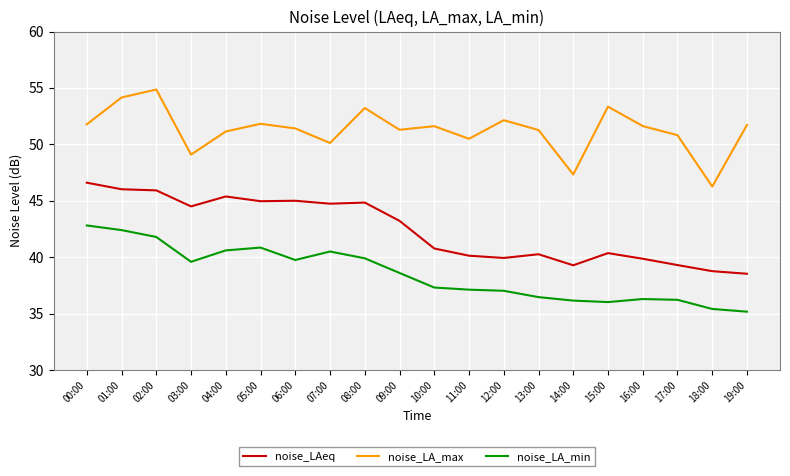

The noise_LA_max series shows 77.1 at 17:00. True or false?

False